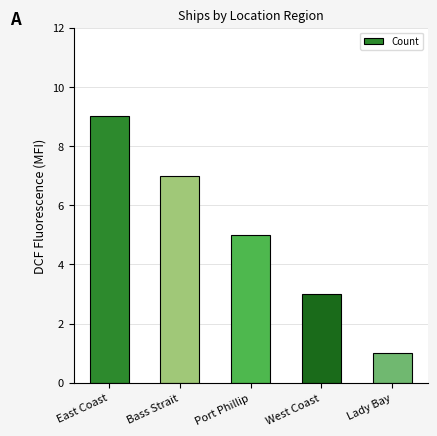

How many data points does each series have?

5